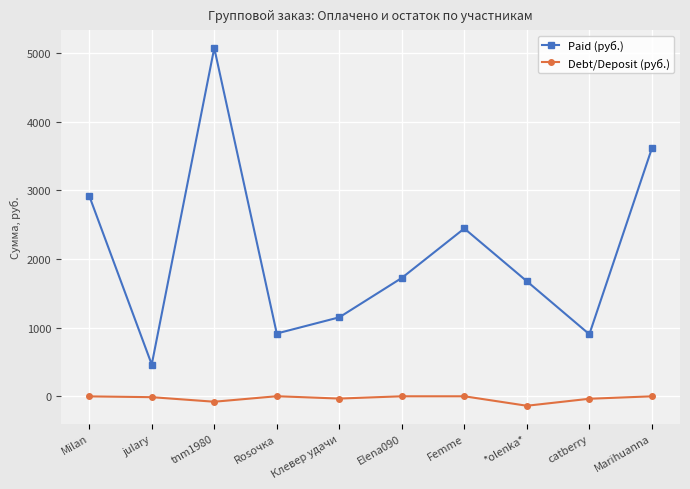

What is the value of the Debt/Deposit (руб.) point at the 4th from the left?

0.7